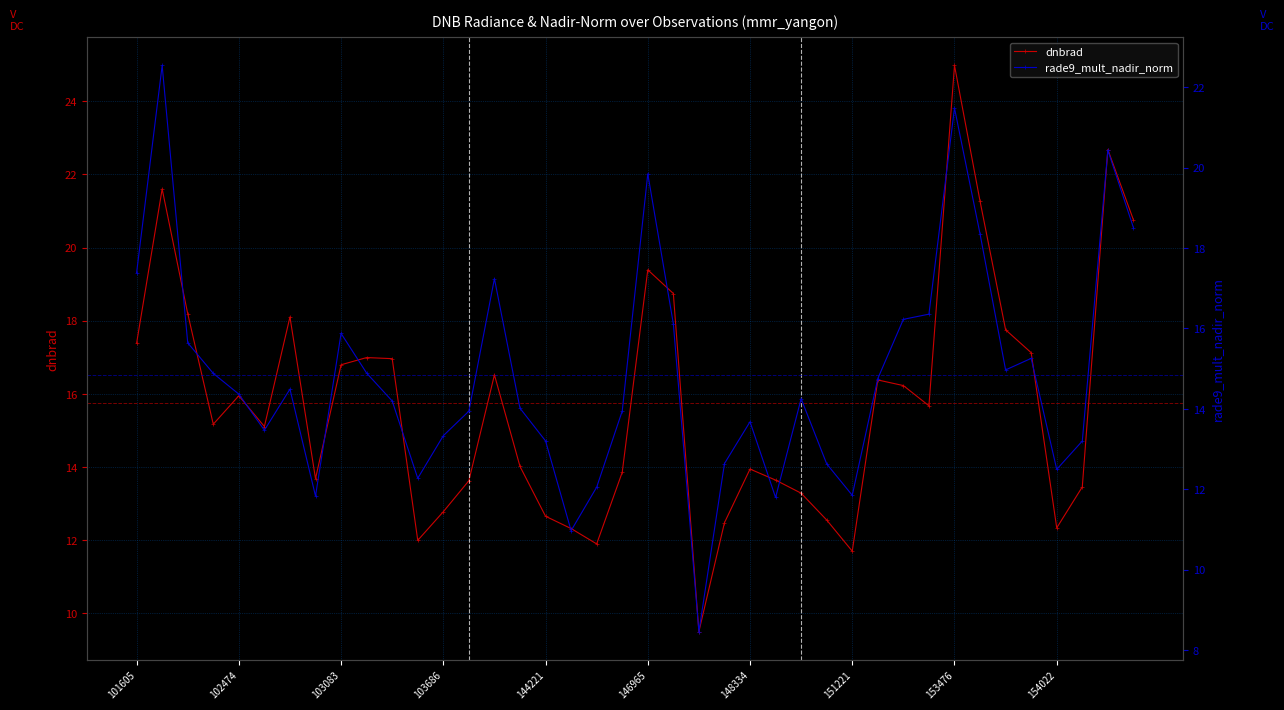

What is the difference between the maximum and minimum values in the rade9_mult_nadir_norm series?

14.1